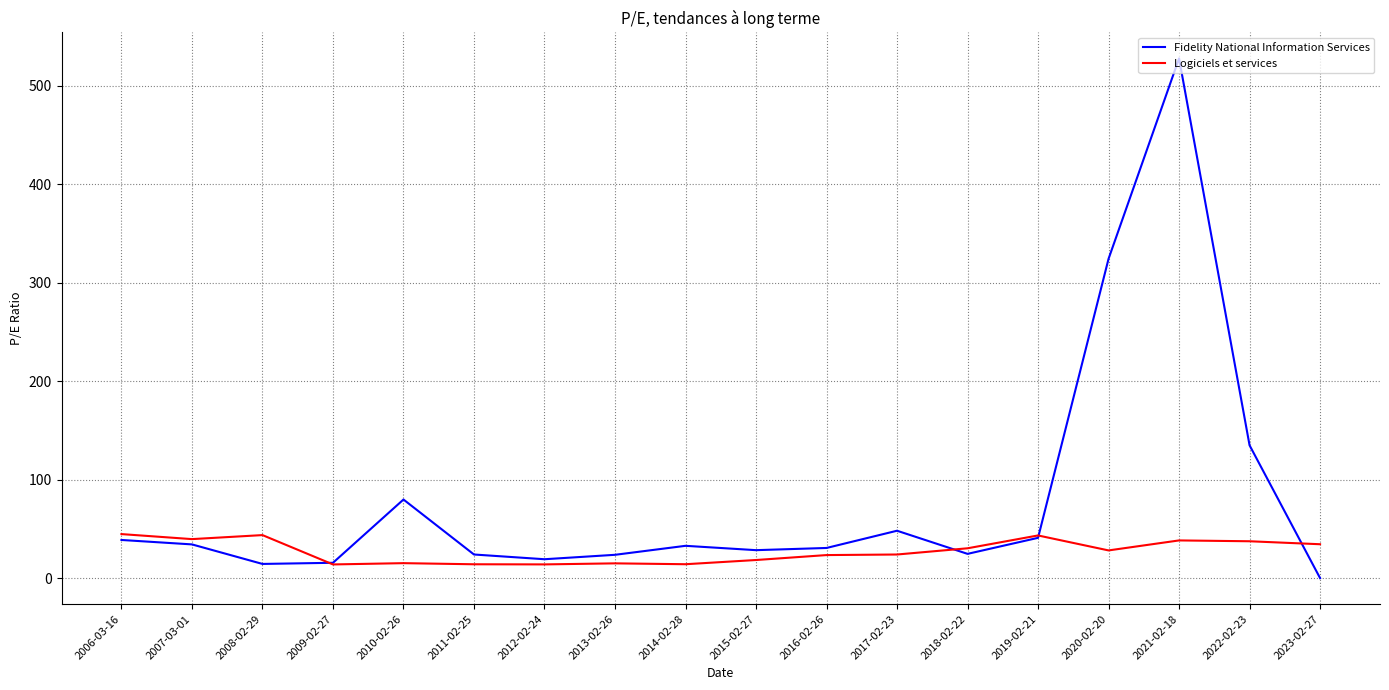

The Logiciels et services series shows 18.4 at 2015-02-27. True or false?

True